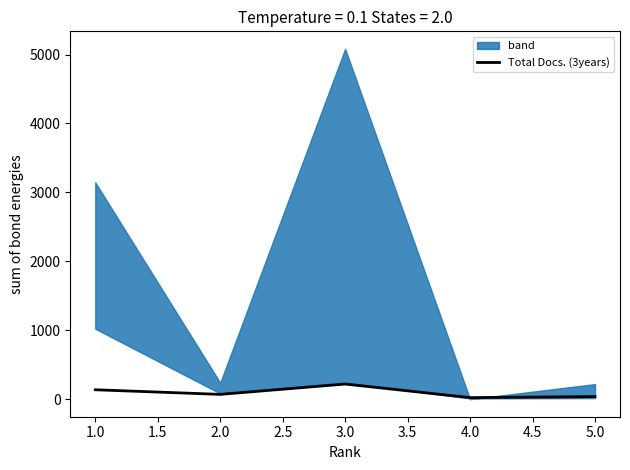

What is the average value?

98